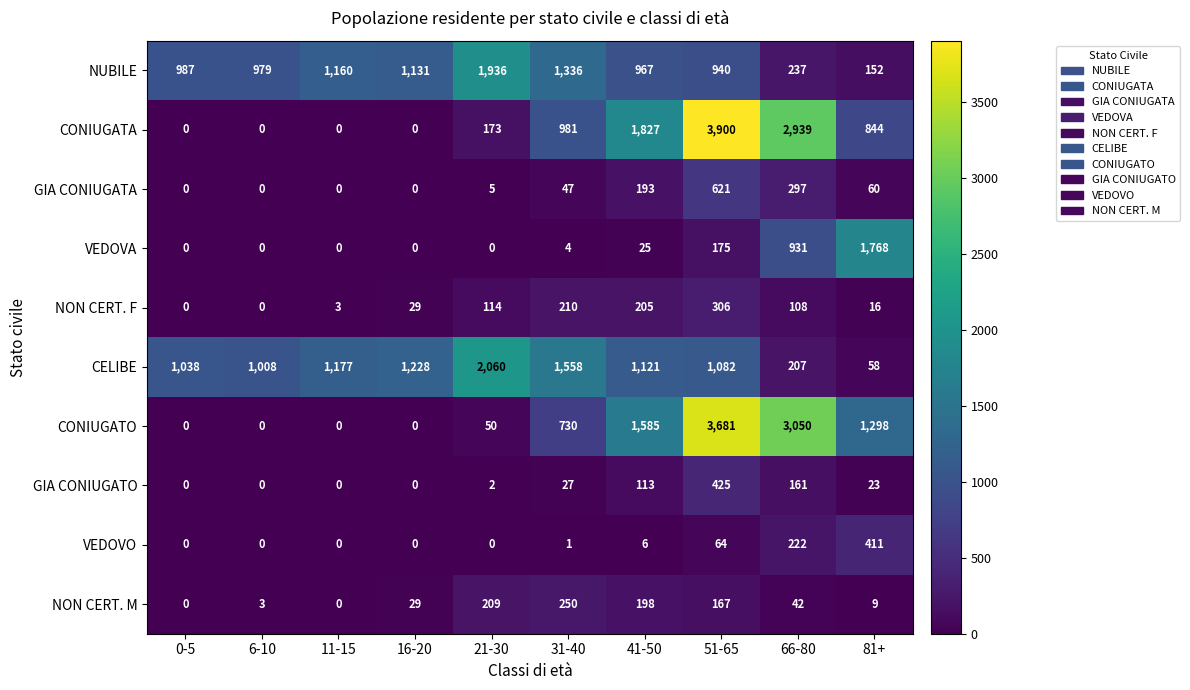

How many categories are shown in the chart?

10